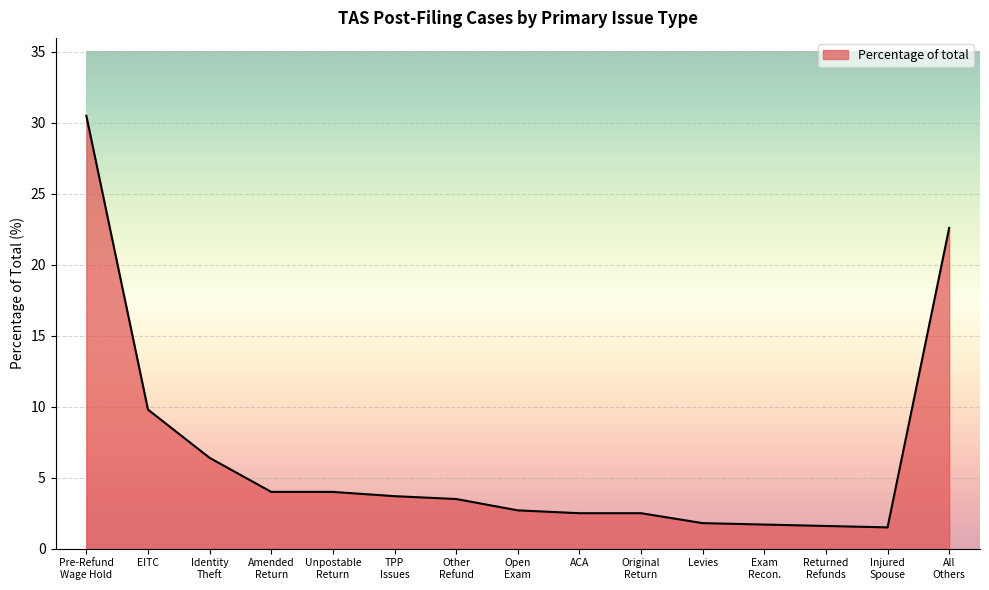

Does the chart display data point markers on the line(s)?

No